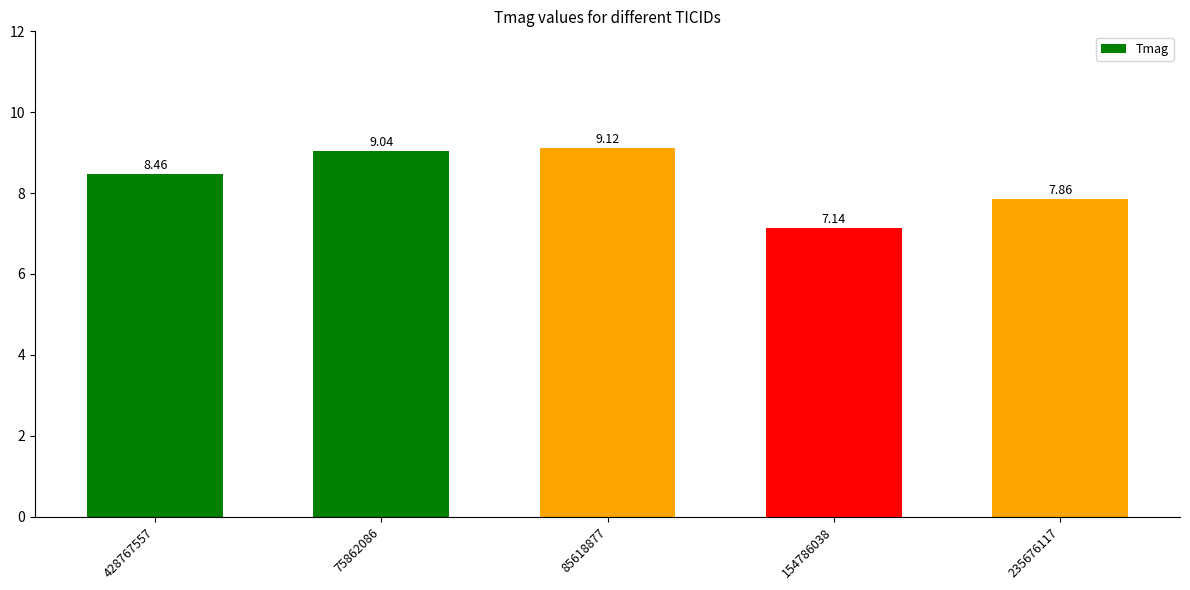

List the labels in order of value, largest first.

85618877, 75862086, 428767557, 235676117, 154786038